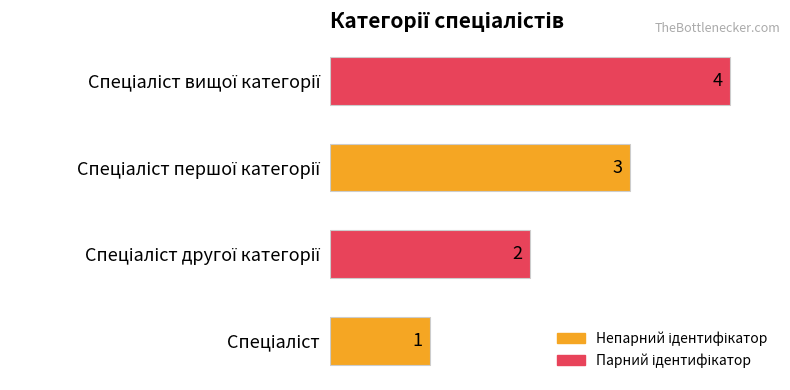

What is the greatest value displayed?

4